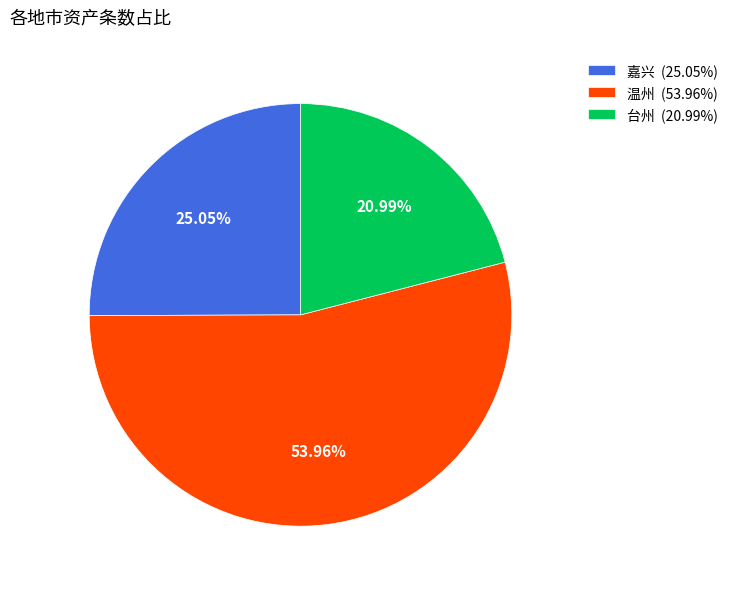

How many segments does this pie chart have?

3